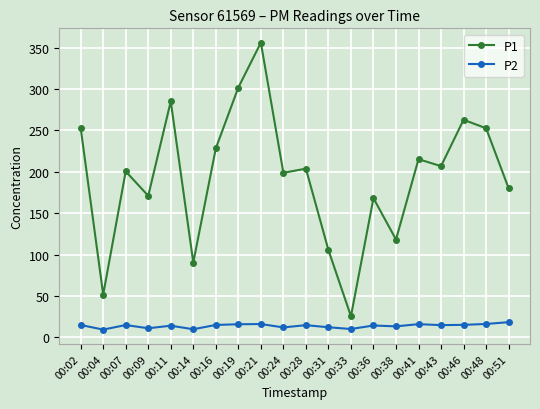

Read the P2 value at 00:09.

11.0